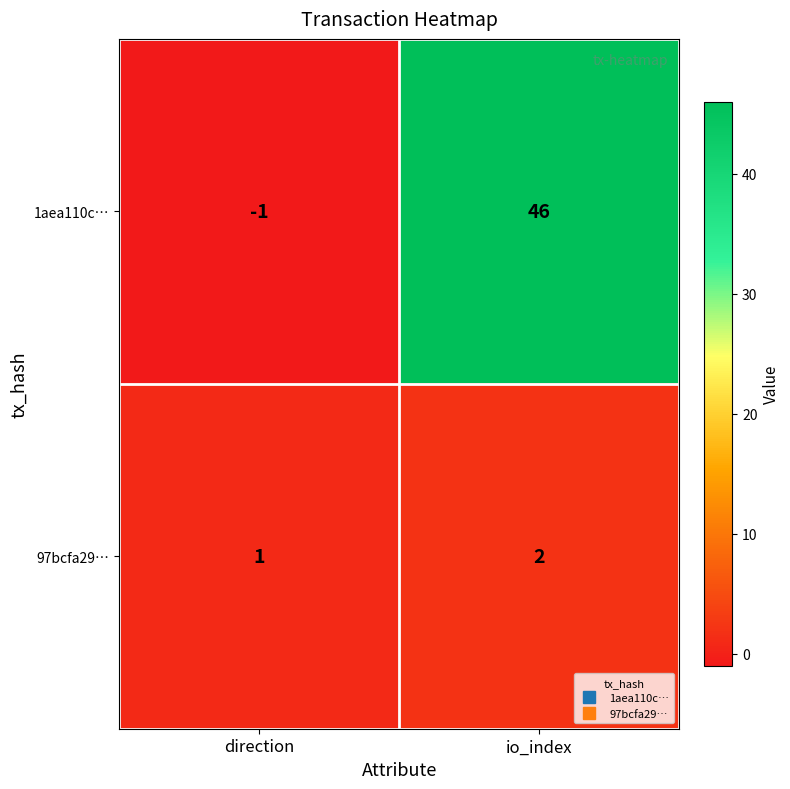

What is the sum of all 97bcfa29… values?

3